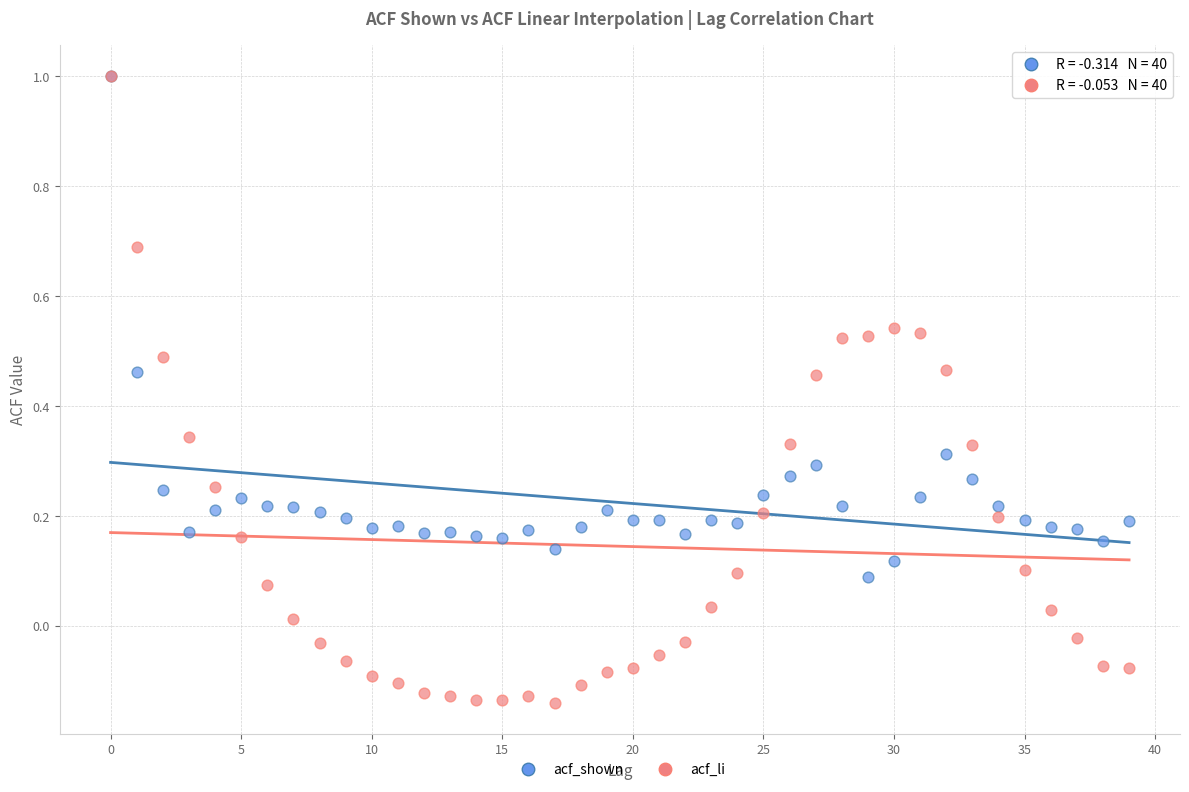

Which series contains the lowest Y value?

acf_li